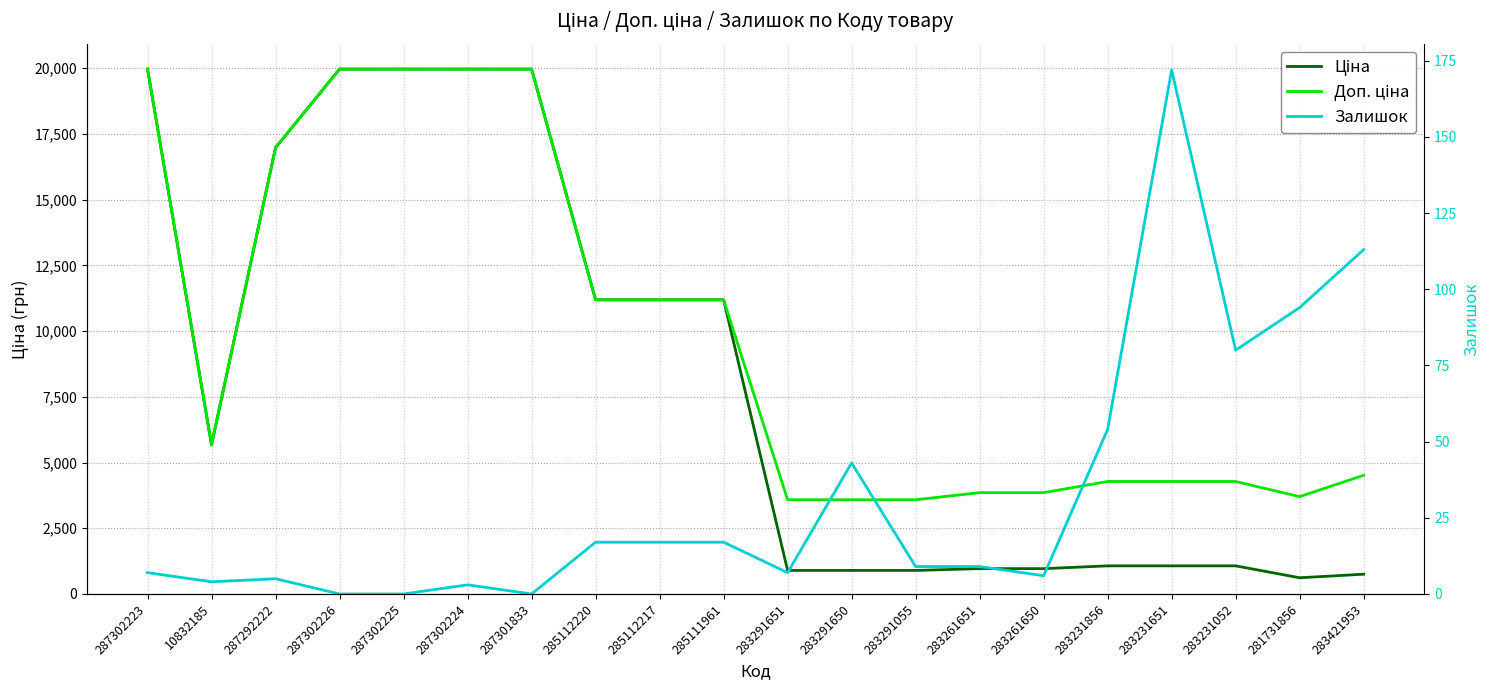

Where is Ціна nearest to the value 10290?

285112220